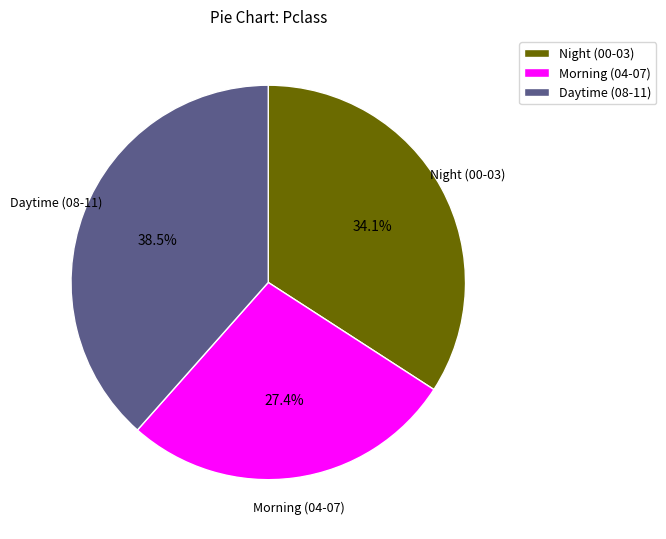

How much of the chart is everything except Daytime (08-11)?

61.5%